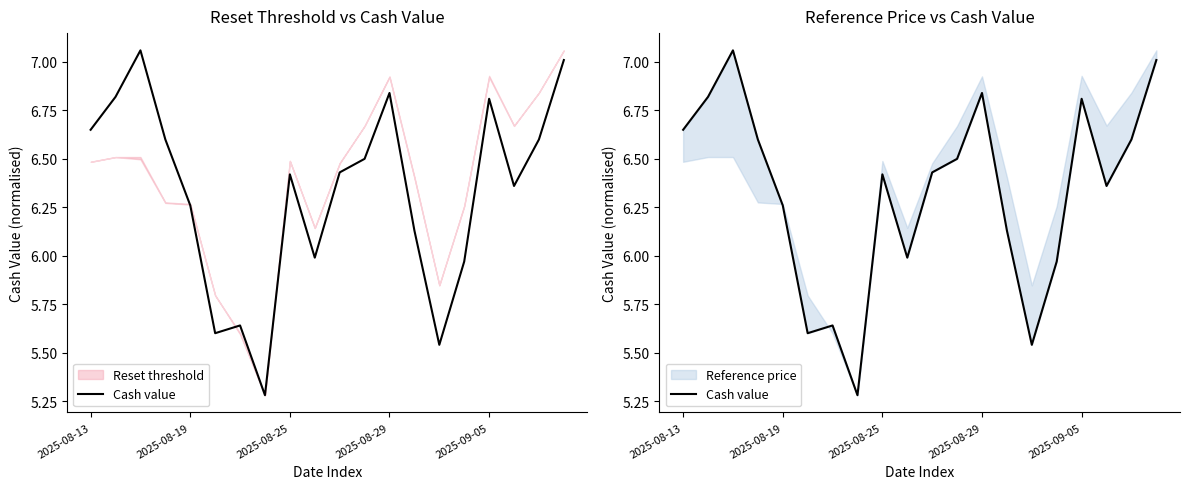

True or false: the data has more than 0 interior local peaks.

True